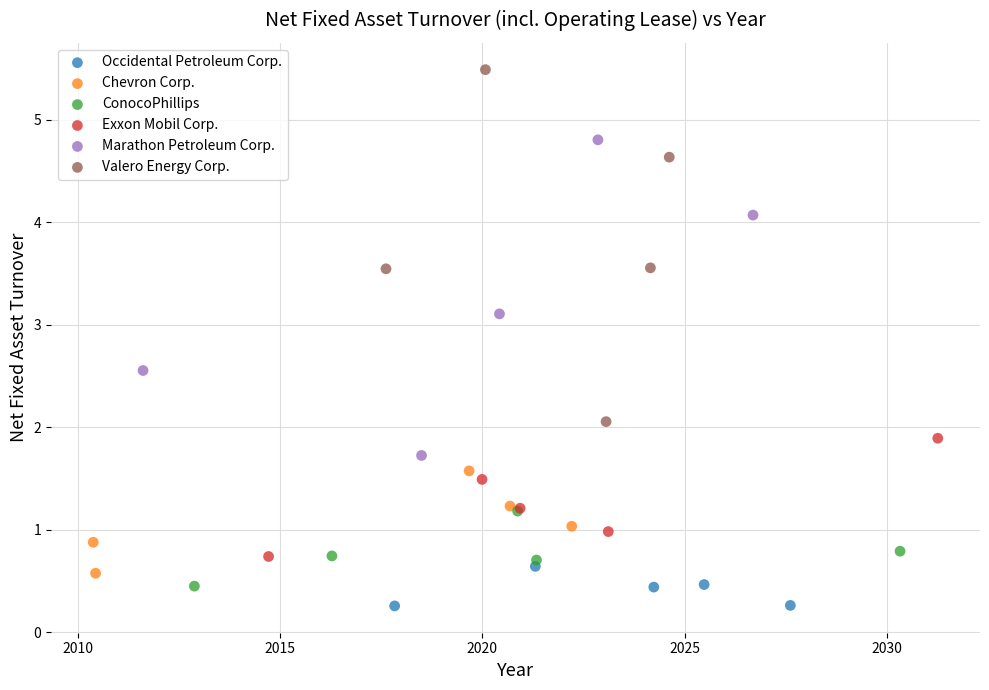

Which series has the widest spread of Y values?

Valero Energy Corp.